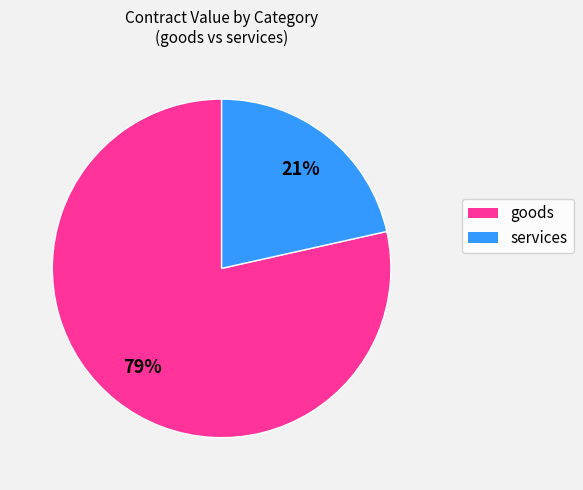

Combined, do goods and services account for over 50%?

Yes